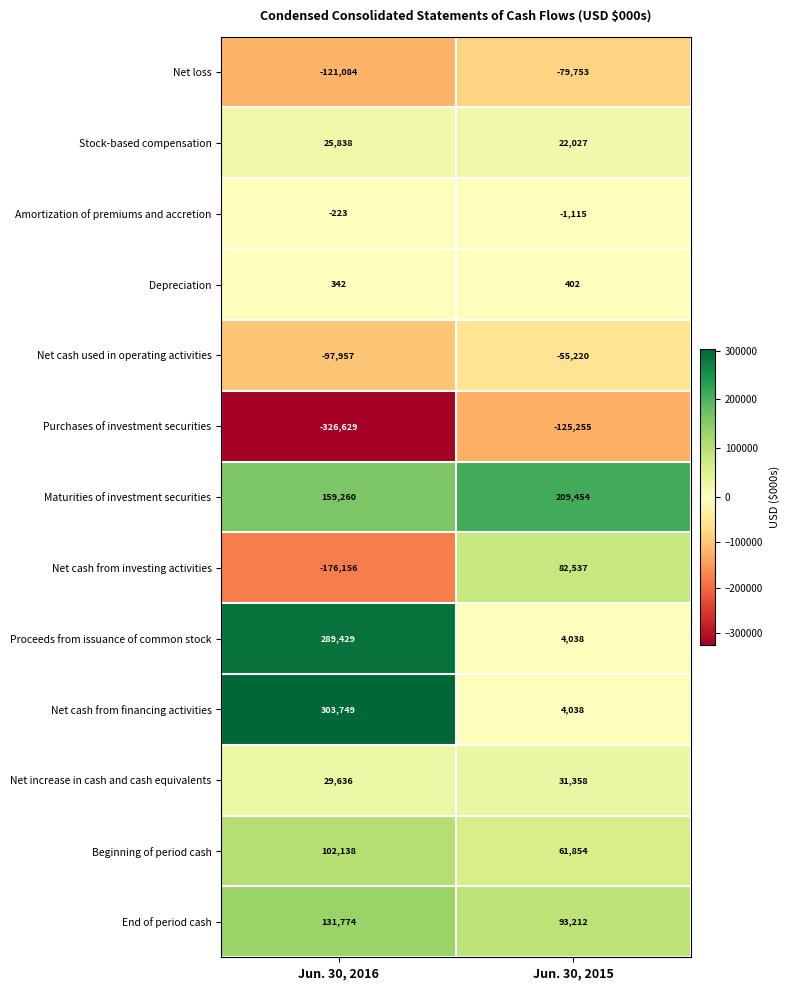

Between Jun. 30, 2016 and Jun. 30, 2015, which series saw the biggest shift?

Net cash from financing activities